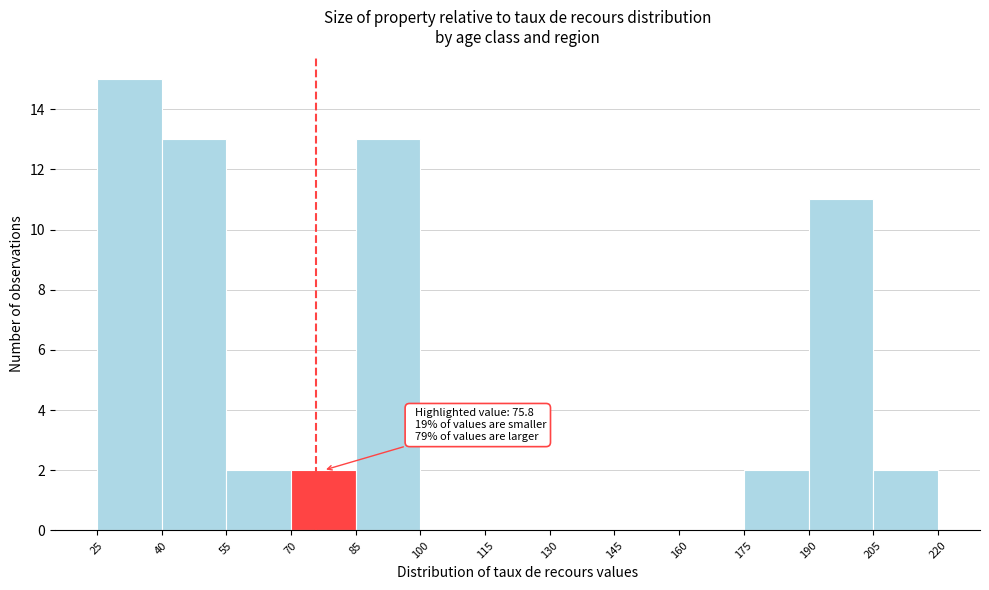

Over which range of the x-axis is the bar tallest?

25 to 40